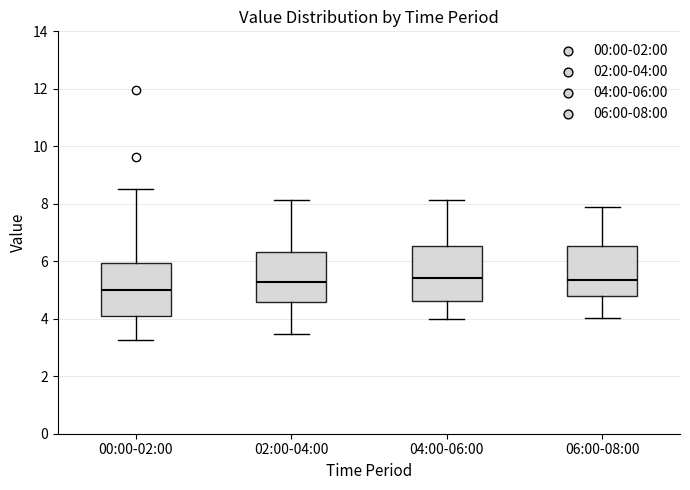

Reading left to right, read every box against the y-axis: the position of its median line, the range the box covers, and the ends of its whiskers. The values are not printed on the chart, so give them approximately, as read against the axis.

00:00-02:00: median 5.0, box 4.2 to 6.0, whiskers 3.2 to 8.6
02:00-04:00: median 5.2, box 4.6 to 6.4, whiskers 3.4 to 8.2
04:00-06:00: median 5.4, box 4.6 to 6.6, whiskers 4.0 to 8.2
06:00-08:00: median 5.4, box 4.8 to 6.6, whiskers 4.0 to 8.0